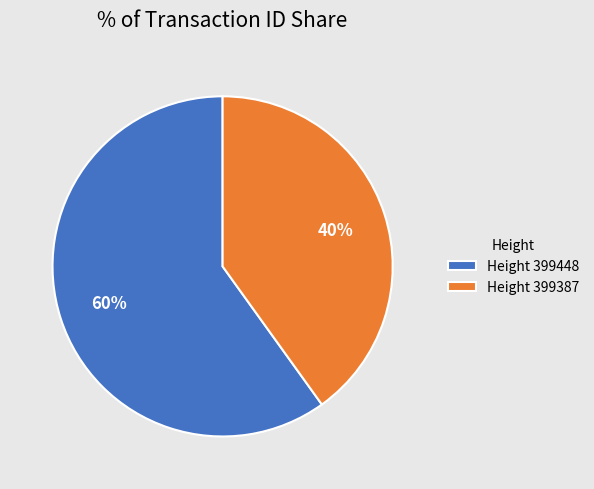

To the nearest percent, what is the difference between the largest and smallest slice percentages?

20%